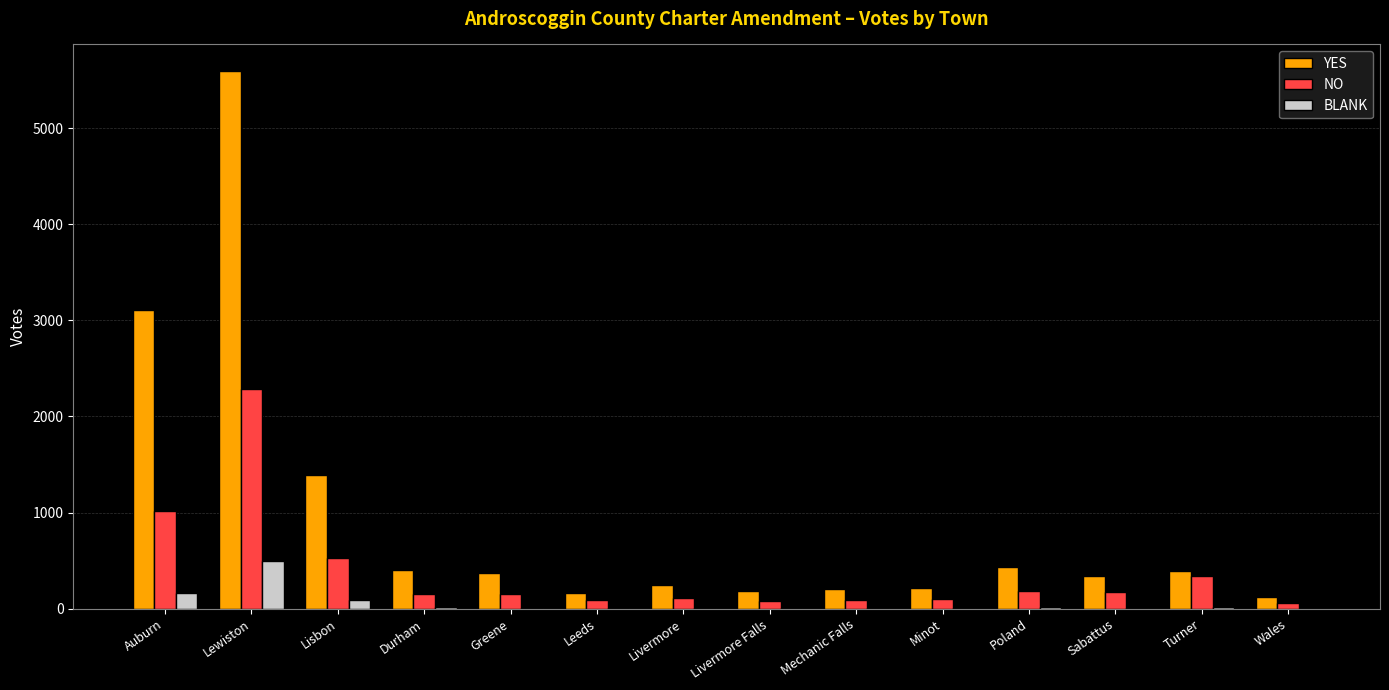

True or false: YES has a value of 439 at Livermore.

False